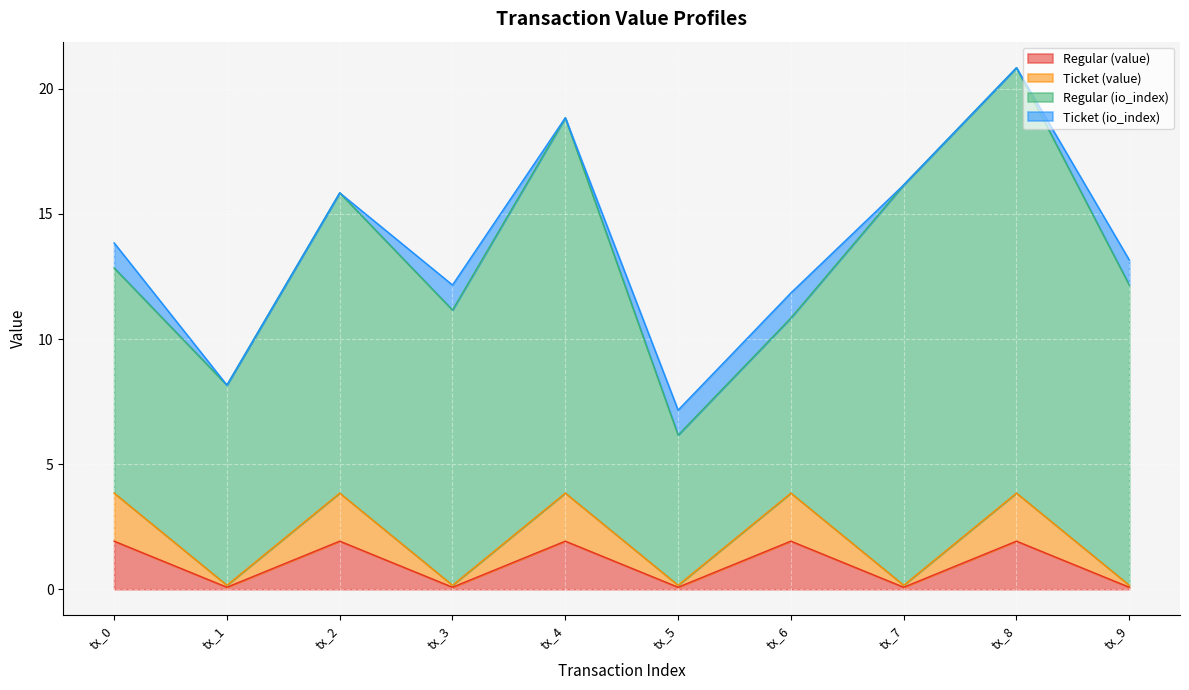

Does the chart display data point markers on the line(s)?

No